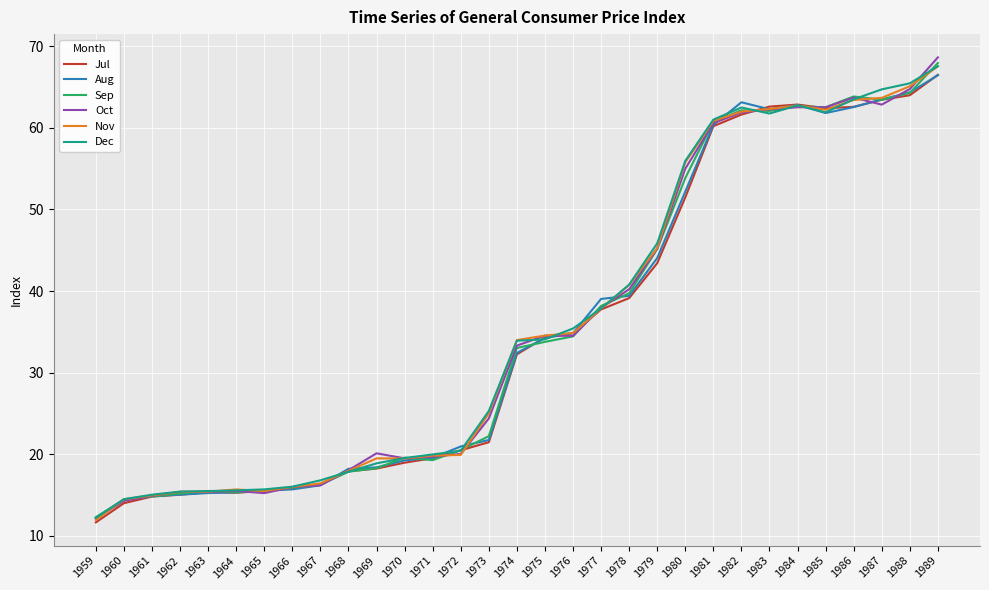

What is the highest value of the Sep series?

67.9